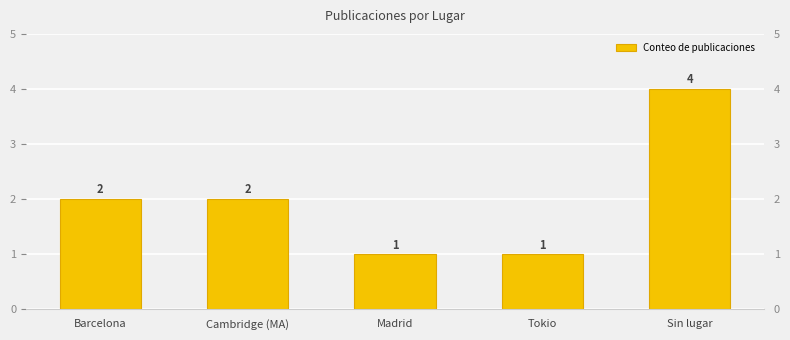

Does the chart contain stacked bars?

No